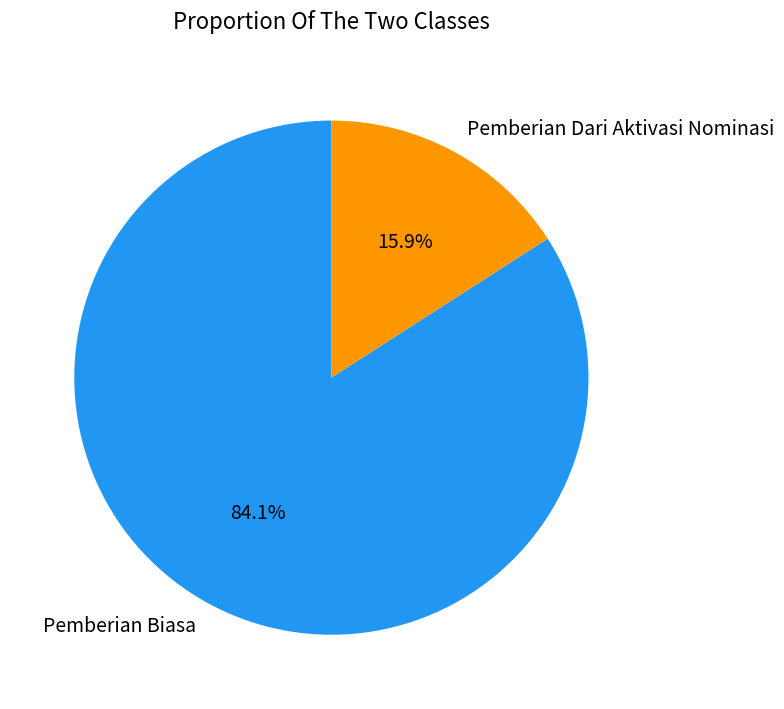

How many segments does this pie chart have?

2